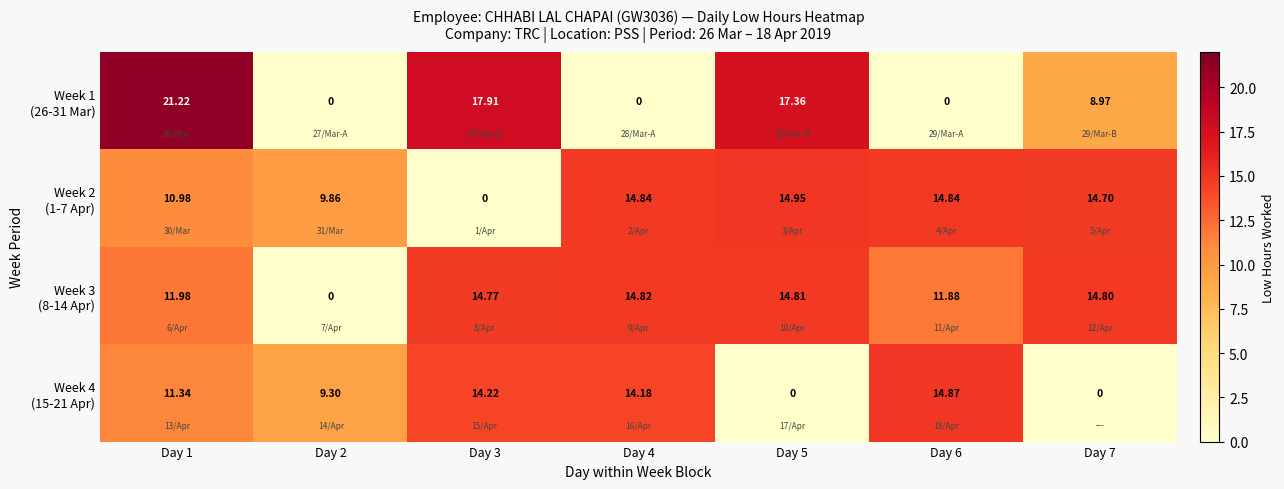

Between Day 4 and Day 3, which is larger?

Day 3